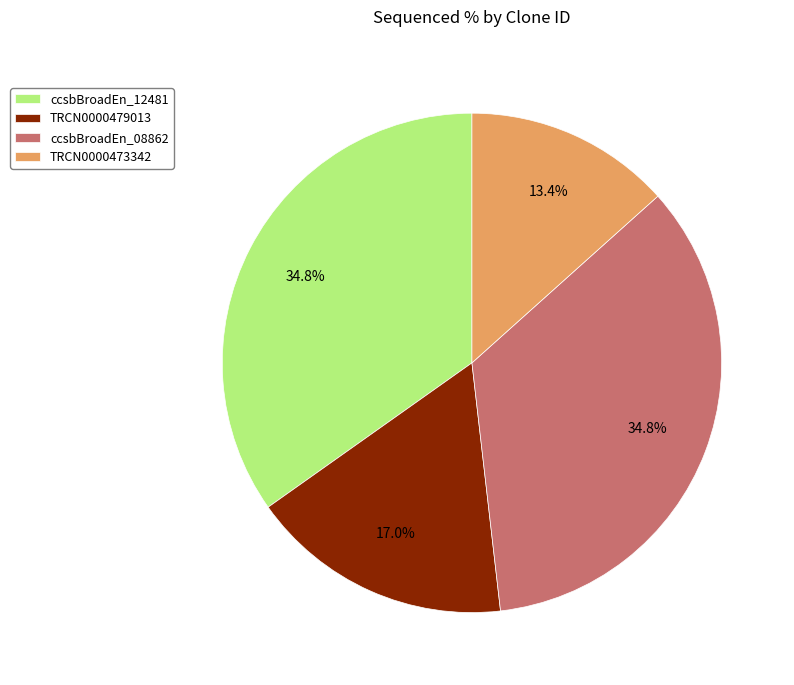

What is the smallest slice in the pie chart?

TRCN0000473342